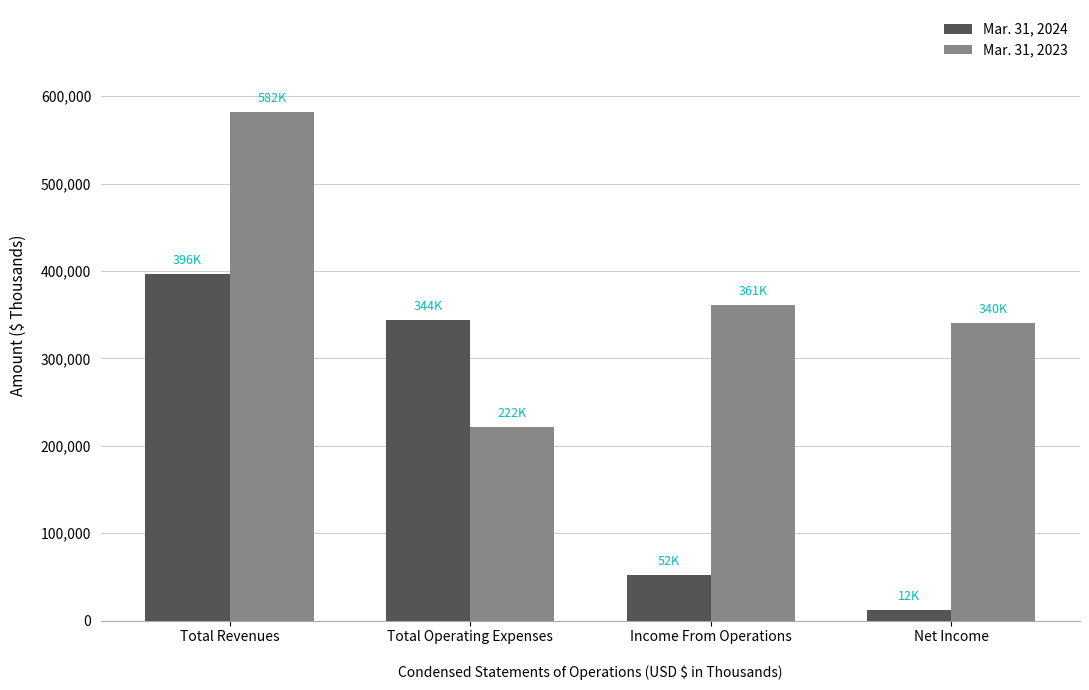

What is the value of the Mar. 31, 2023 bar at the 2nd from the left?

221625